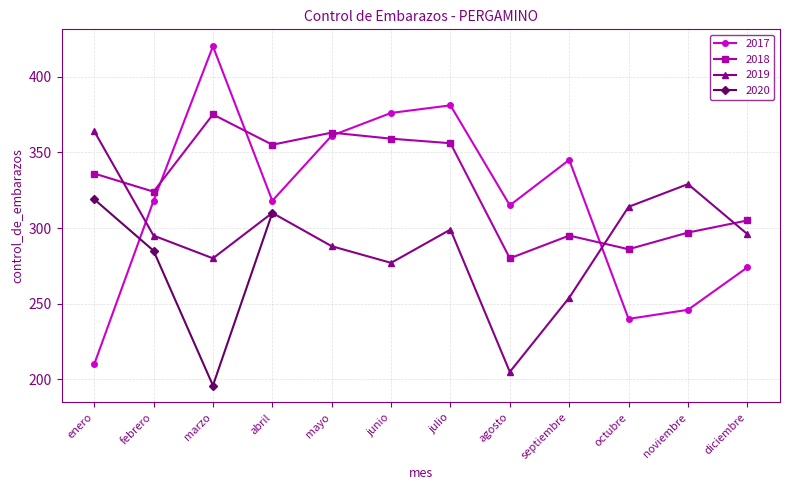

The 2019 series shows 102 at noviembre. True or false?

False